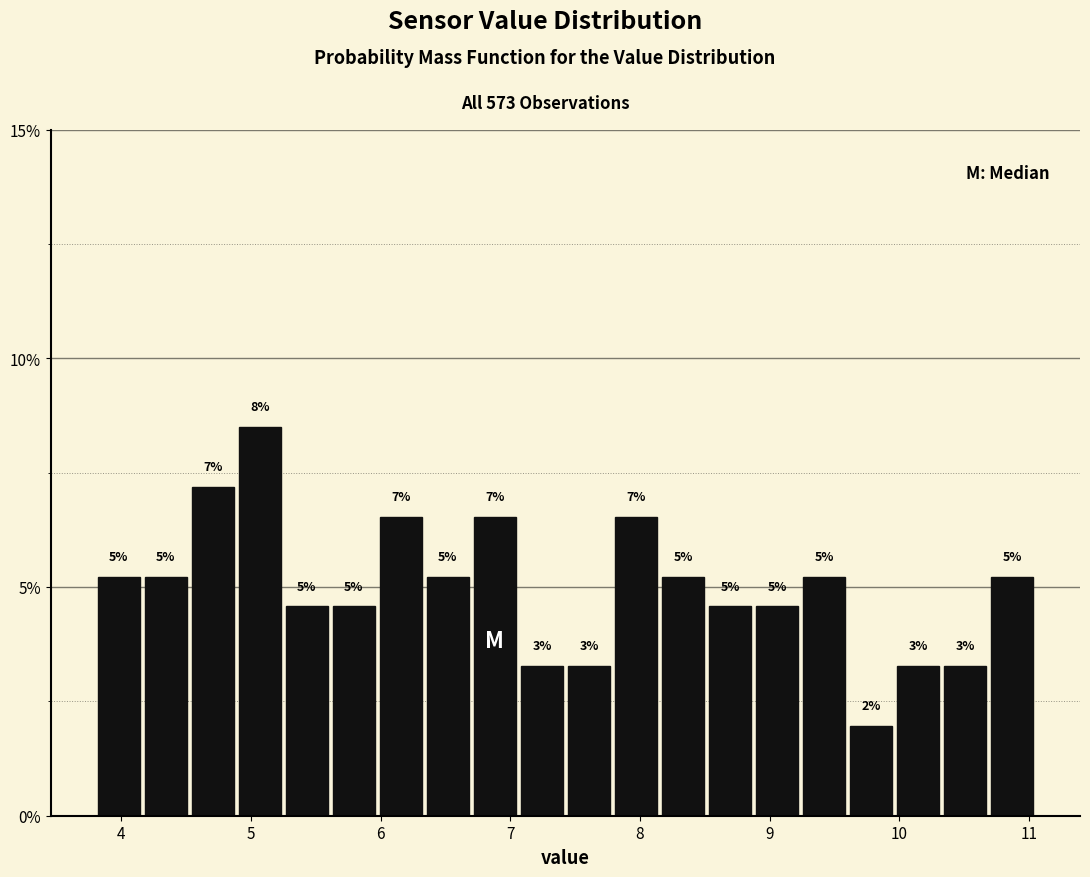

Around what value on the x-axis is the tallest bar? Give the approximate position of its centre, as read against the axis.

5.1